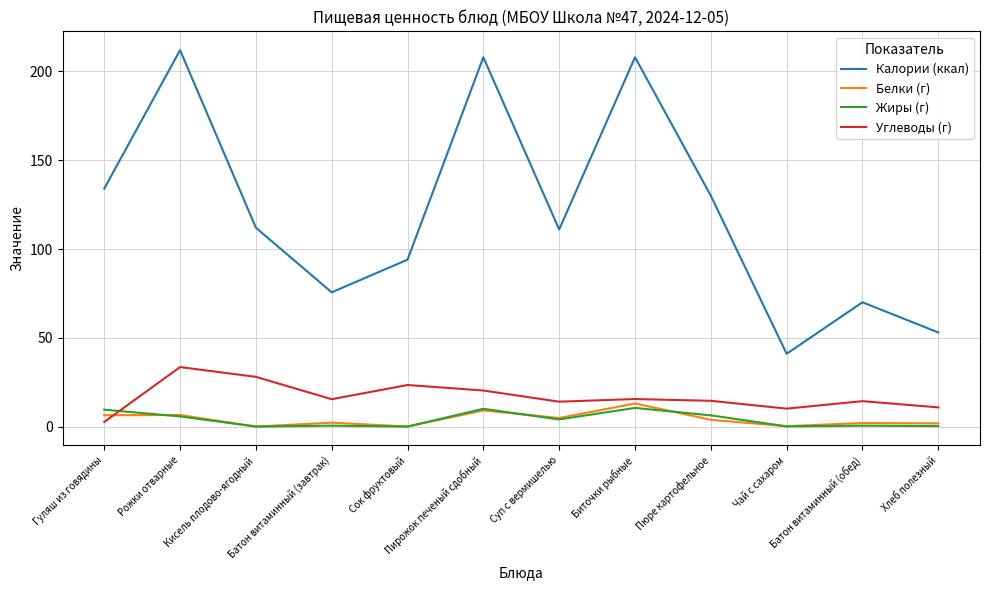

At how many categories does at least one series exceed 184?

3